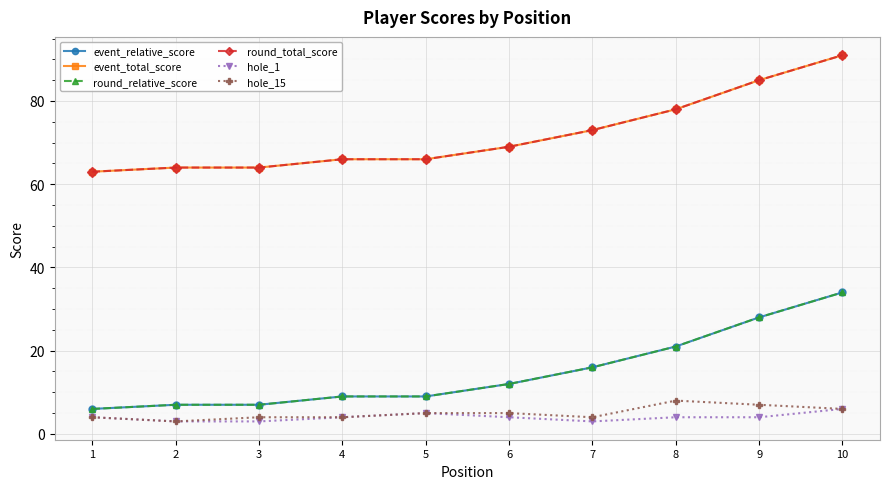

What is the value of the round_total_score point at the 10th from the left?

91